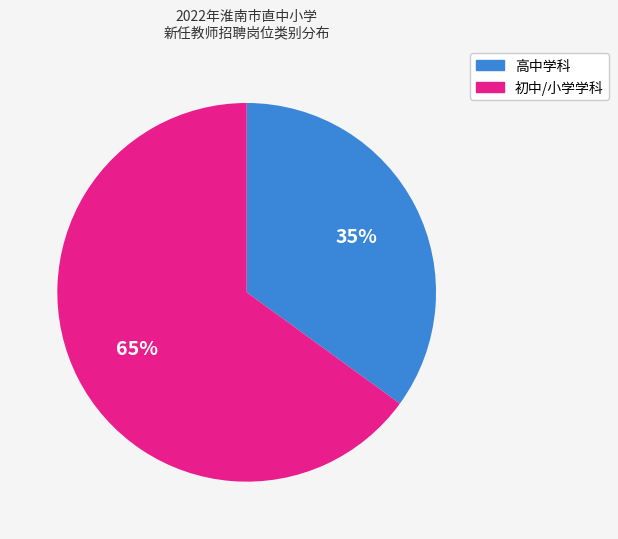

Does any single category account for the majority?

Yes